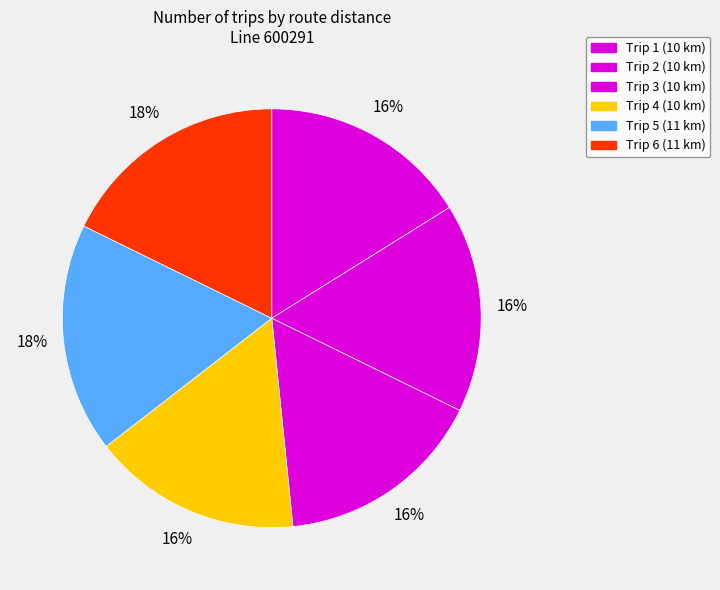

Which slice is the smallest?

1